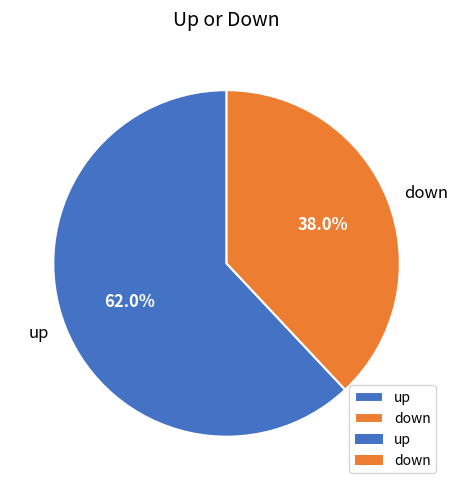

How many segments does this pie chart have?

2